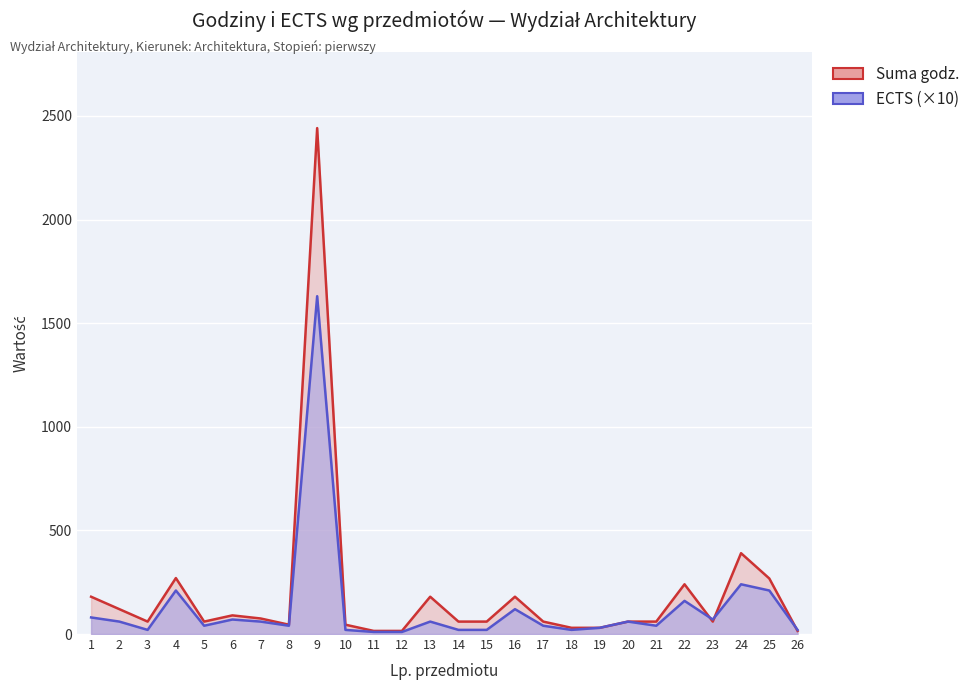

True or false: Suma godz. has more than 0 interior local peaks.

True